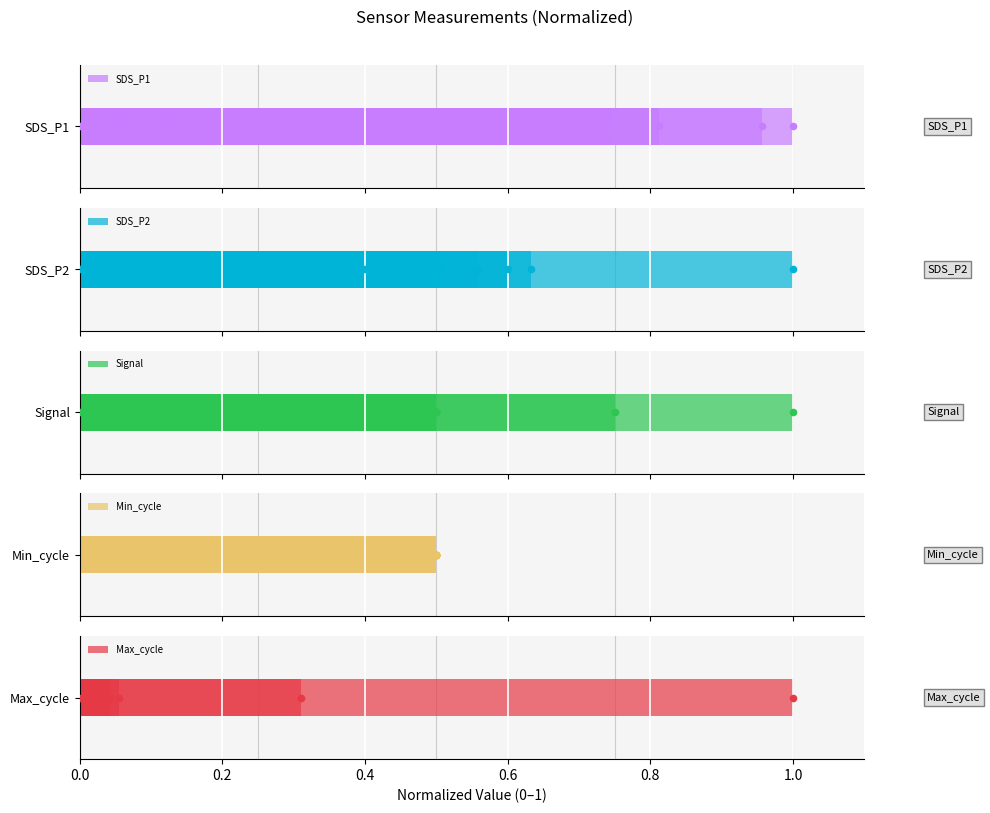

What is the total value across all series at 1.0?

1.7